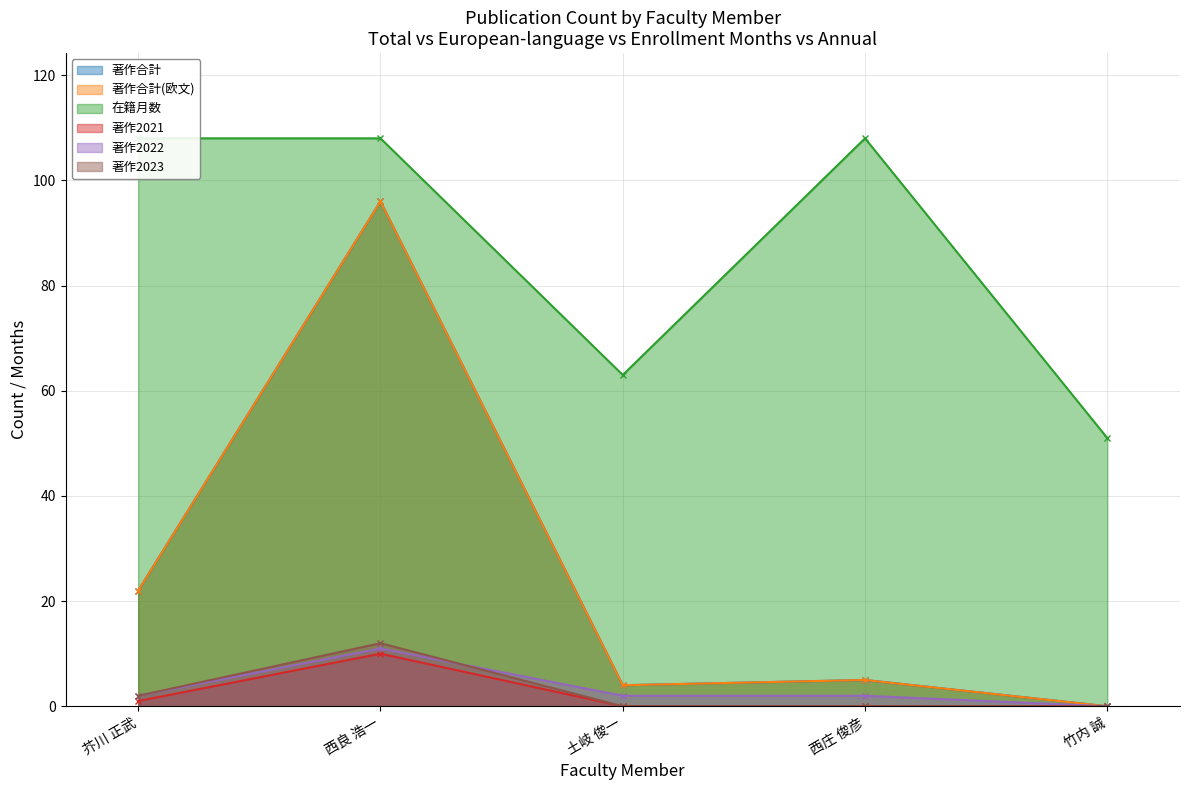

What is the spread (max minus min) of values at 土岐 俊一?

63